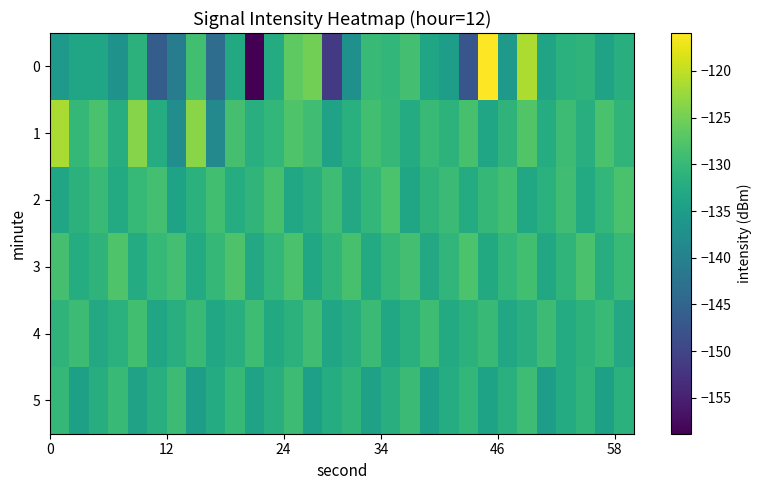

Which series has the largest total across all categories?

row_1